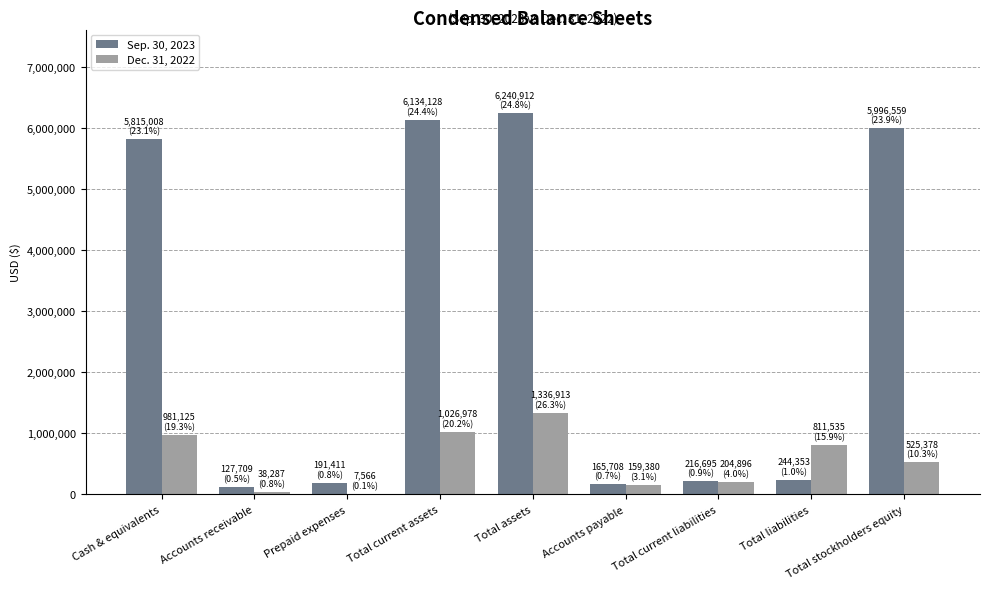

Does the chart contain stacked bars?

No